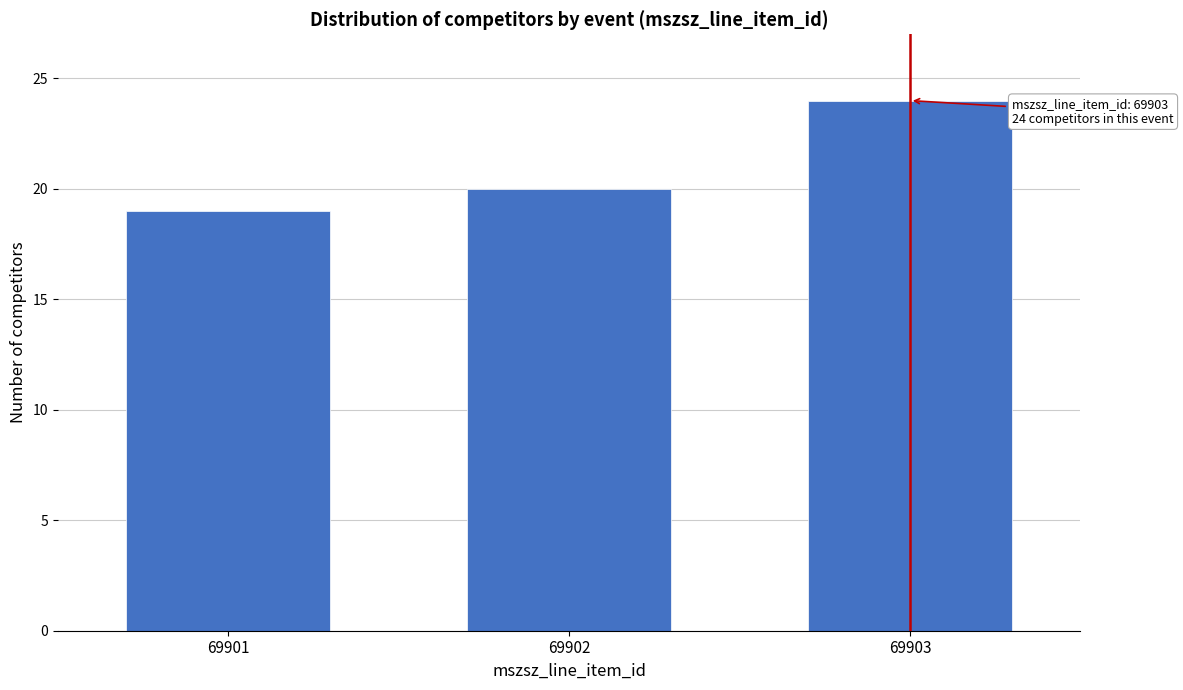

Reading left to right, list all the values displayed in this chart.

19	20	24